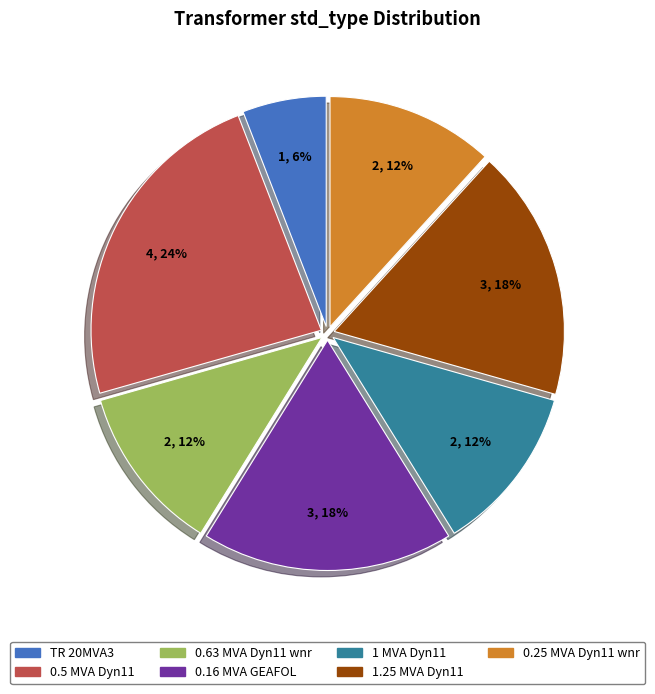

Does any single category account for the majority?

No